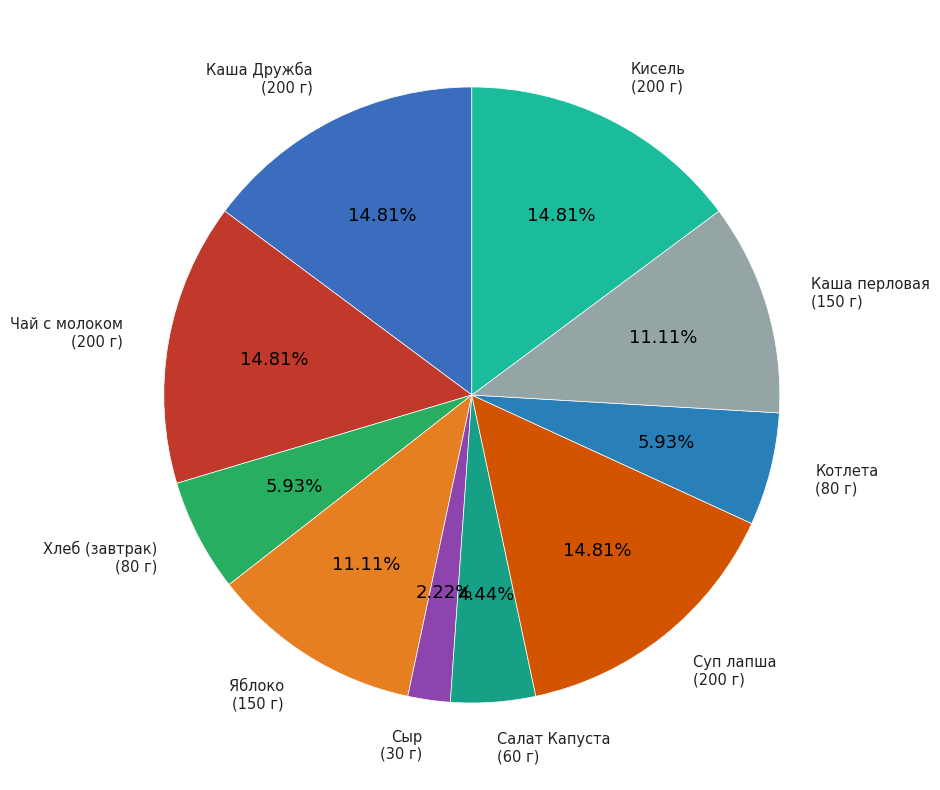

Approximately how many times larger is the value at Каша перловая compared to Кисель?

0.8